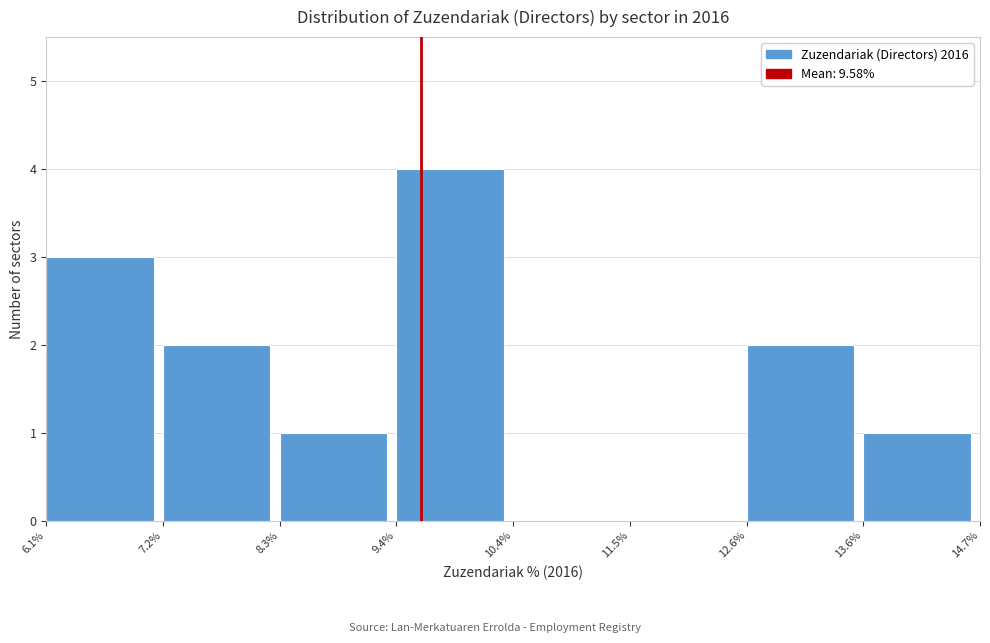

Reading left to right, transcribe this chart: for each bar, give the range it covers on the x-axis and its height. The values are not printed on the chart, so give them approximately, as read against the axis.

6.1% to 7.2%: 3
7.2% to 8.3%: 2
8.3% to 9.4%: 1
9.4% to 10.4%: 4
10.4% to 11.5%: 0
11.5% to 12.6%: 0
12.6% to 13.6%: 2
13.6% to 14.7%: 1